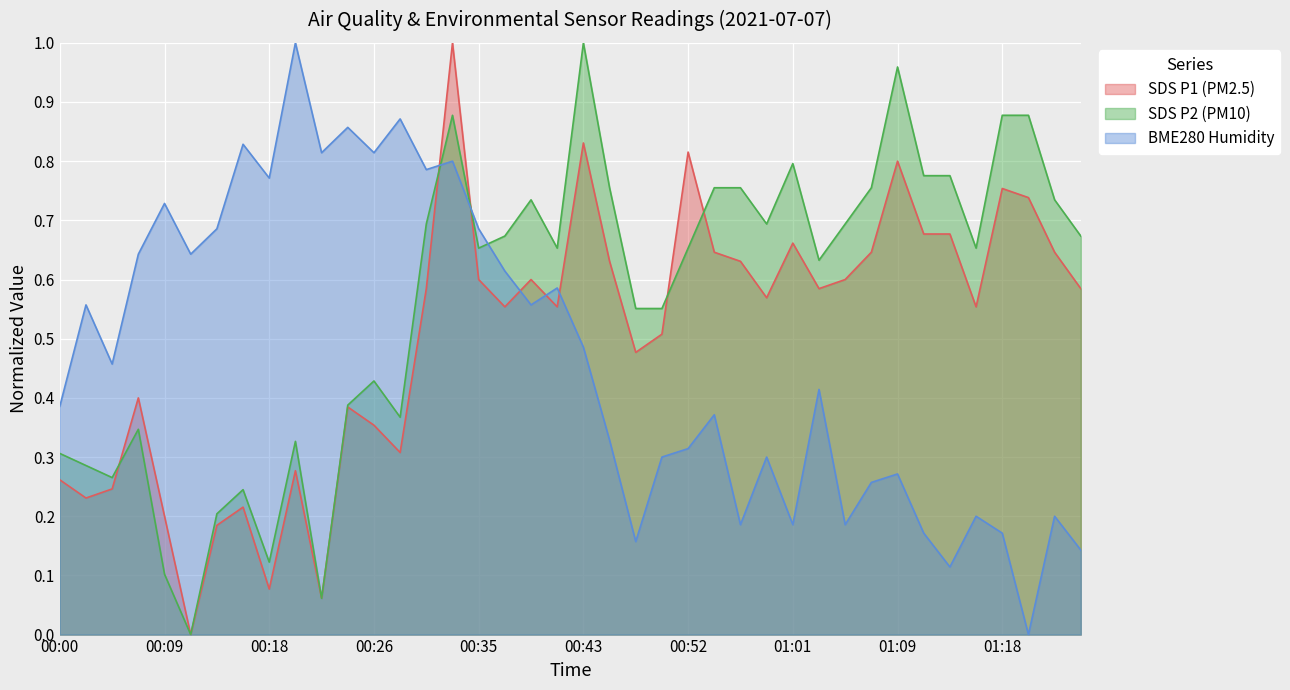

Does the chart display data point markers on the line(s)?

No